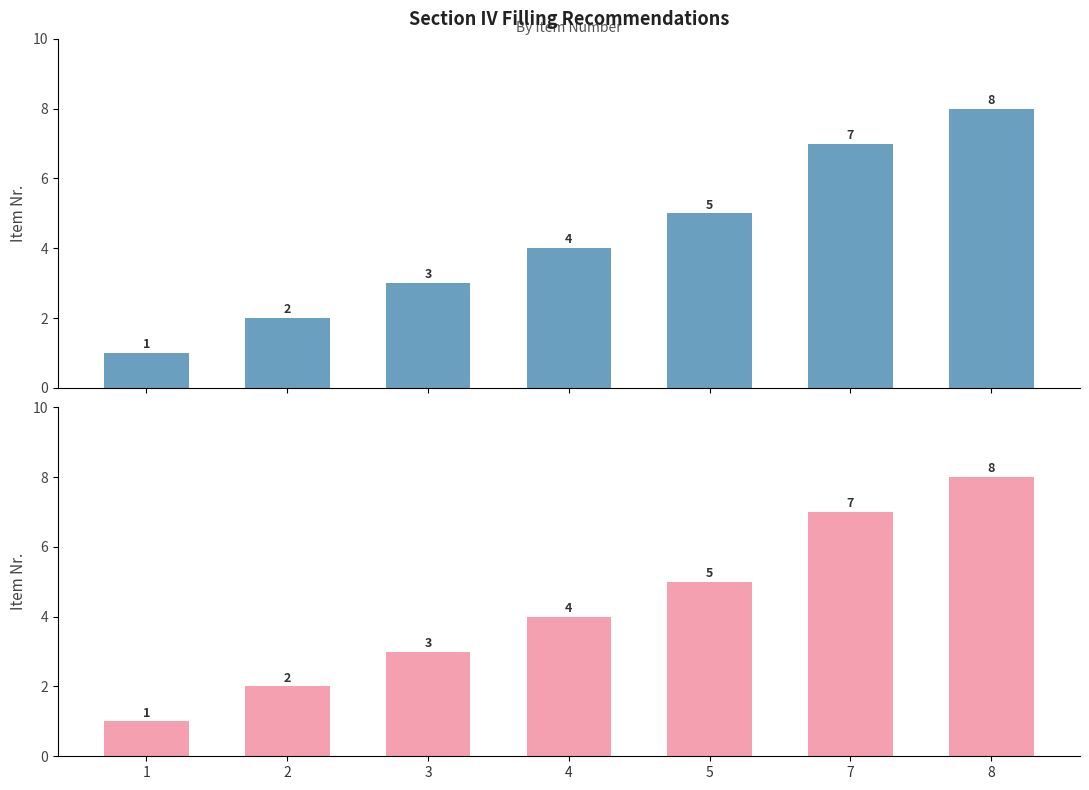

What is the difference between the maximum and minimum values?

7